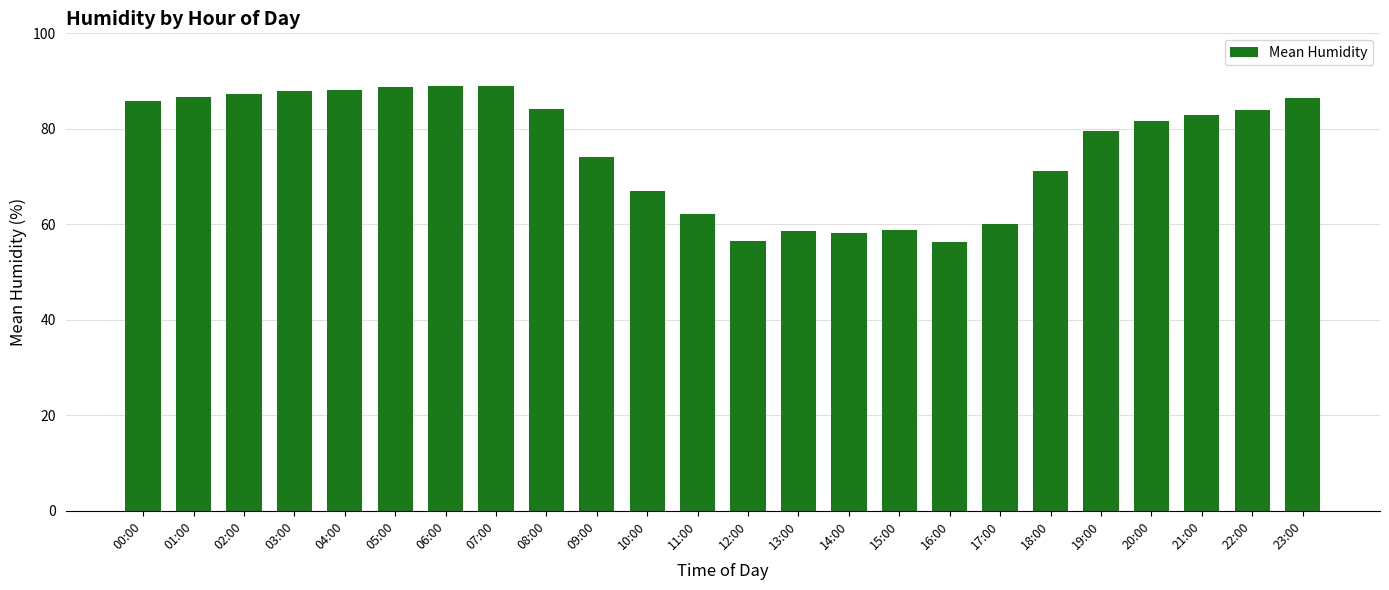

True or false: the data shows 32.6 at 01:00.

False